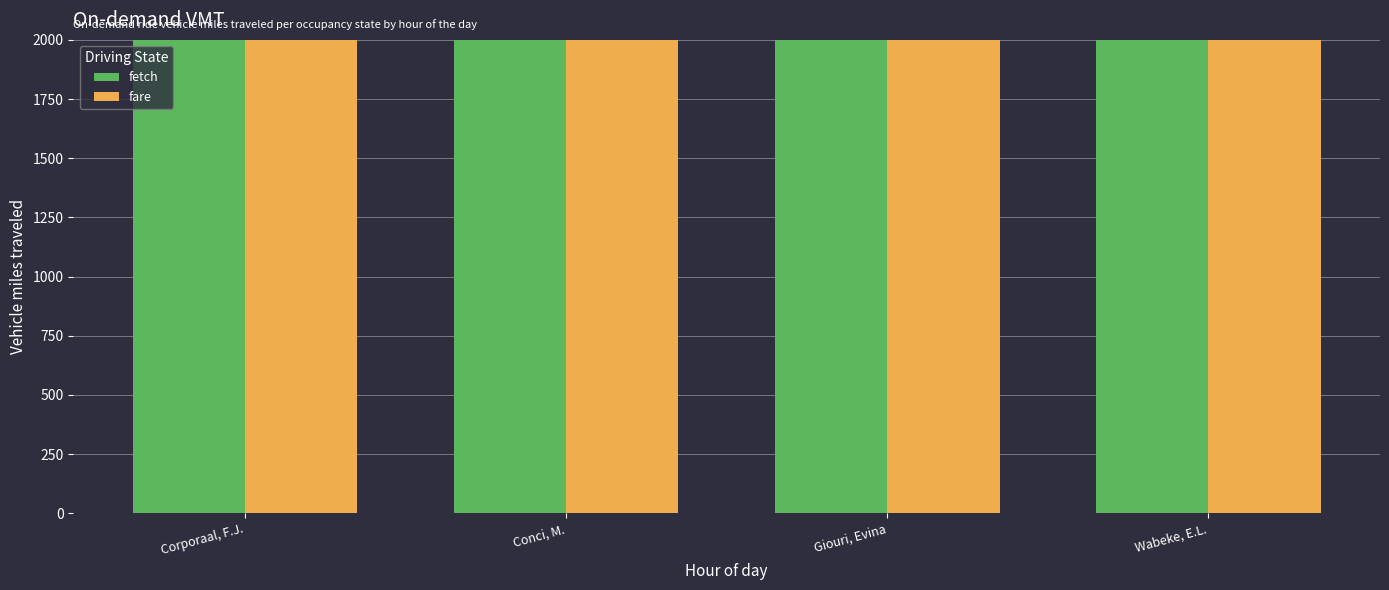

What is the label of the 1st bar from the right?

Wabeke, E.L.